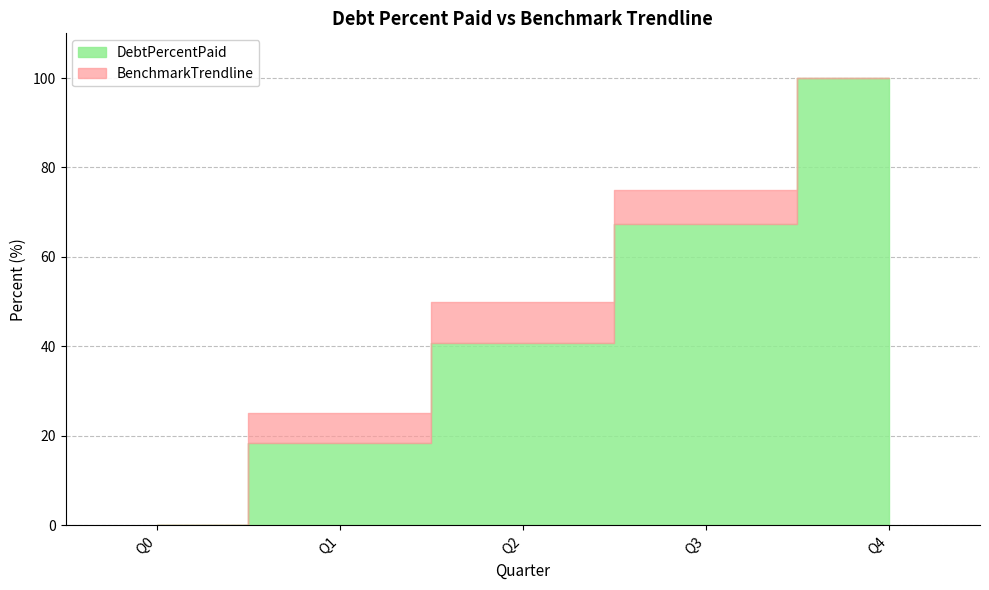

Reading left to right, transcribe all the data shown in this chart.

DebtPercentPaid: Q0=0.0	Q1=18.5	Q2=40.6	Q3=67.3	Q4=100.0
BenchmarkTrendline: Q0=0.0	Q1=25.0	Q2=50.0	Q3=75.0	Q4=100.0